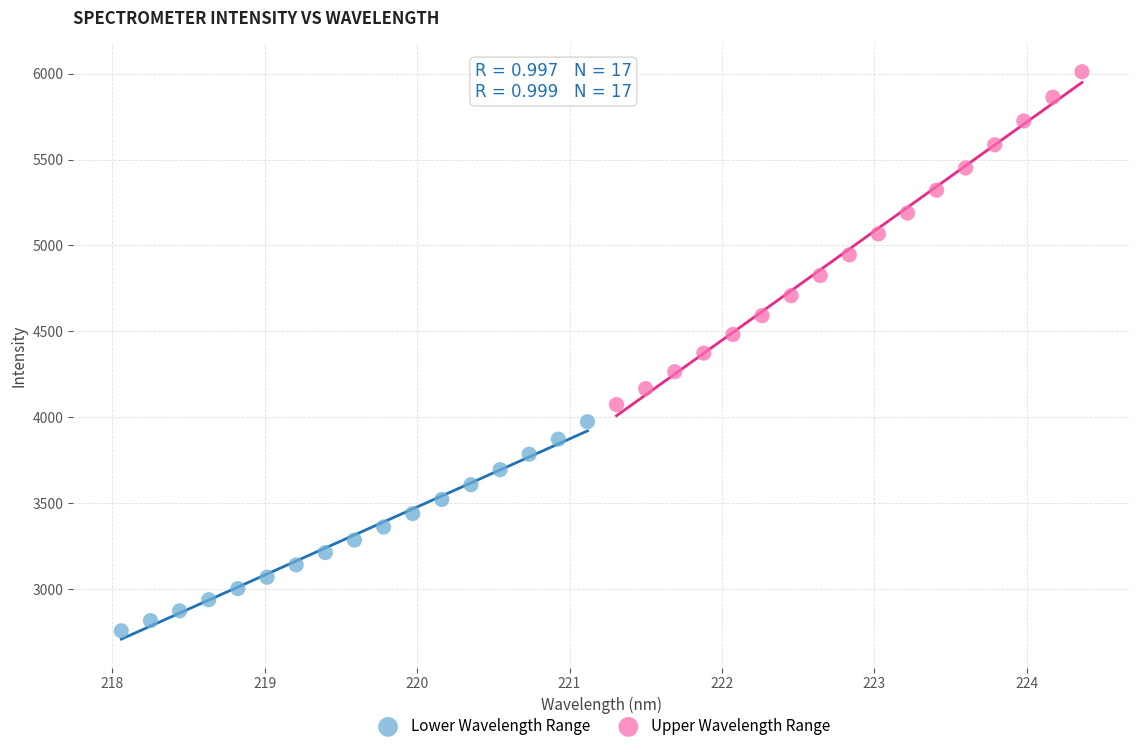

Which series contains the highest Y value?

Upper Wavelength Range